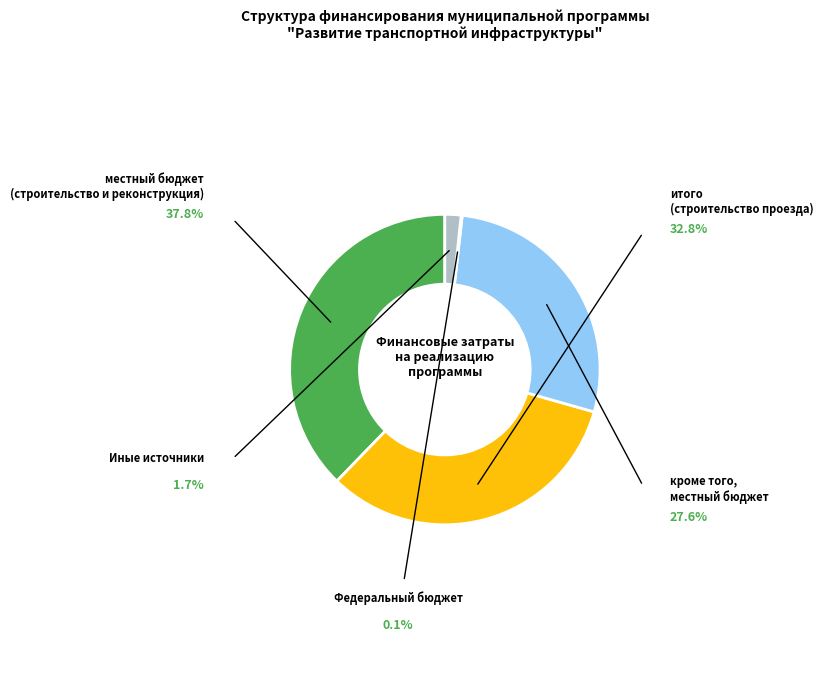

Is there a majority slice in this chart?

No